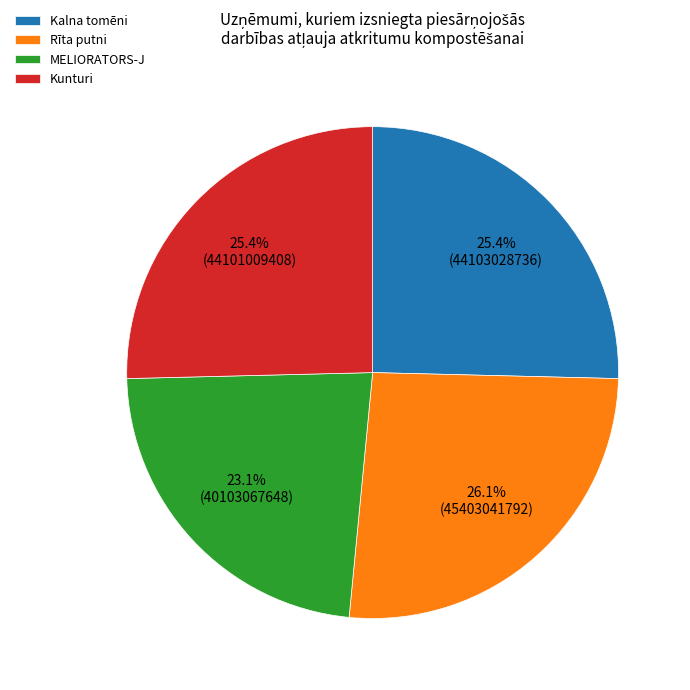

To the nearest percent, what portion does MELIORATORS-J represent?

23%